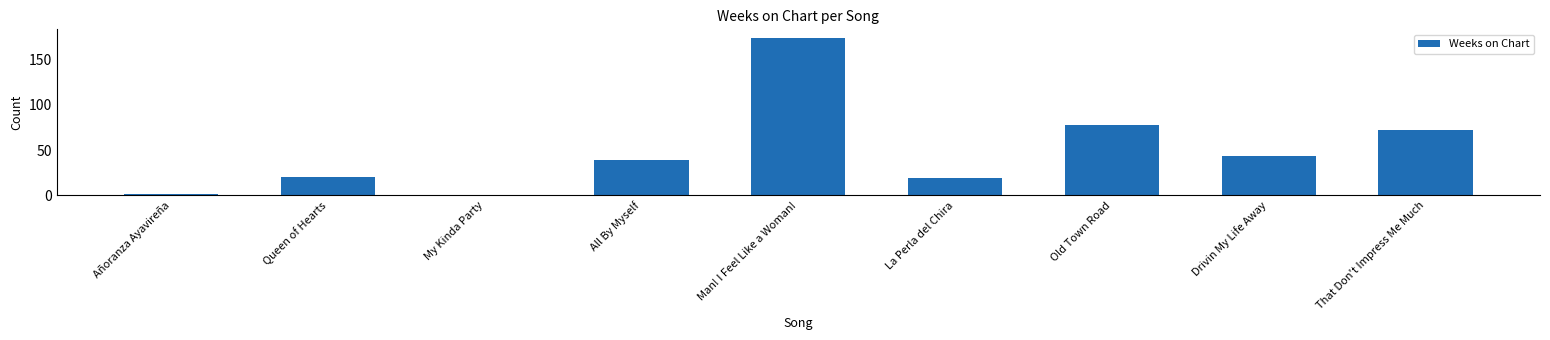

What is the average value?

50